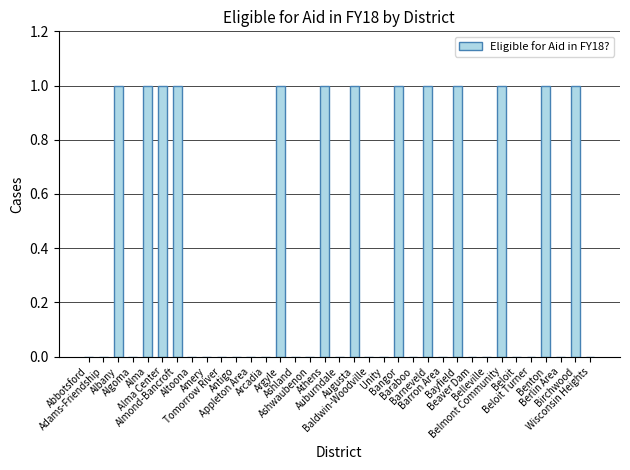

Is it true that the value at Beaver Dam is 0?

True